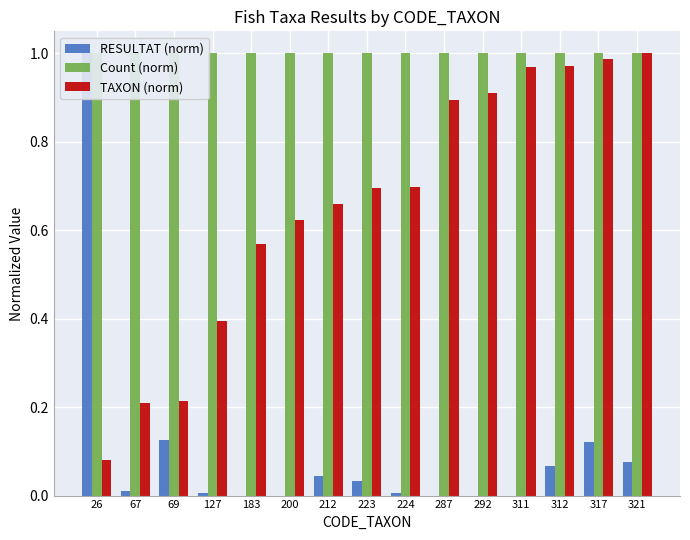

At which category is the sum across all series the highest?

317